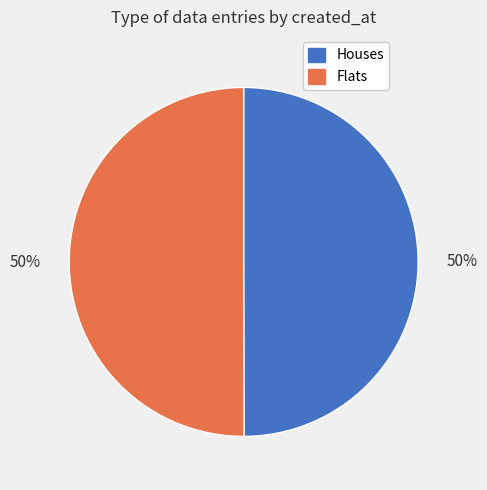

Count the number of slices in the pie.

2